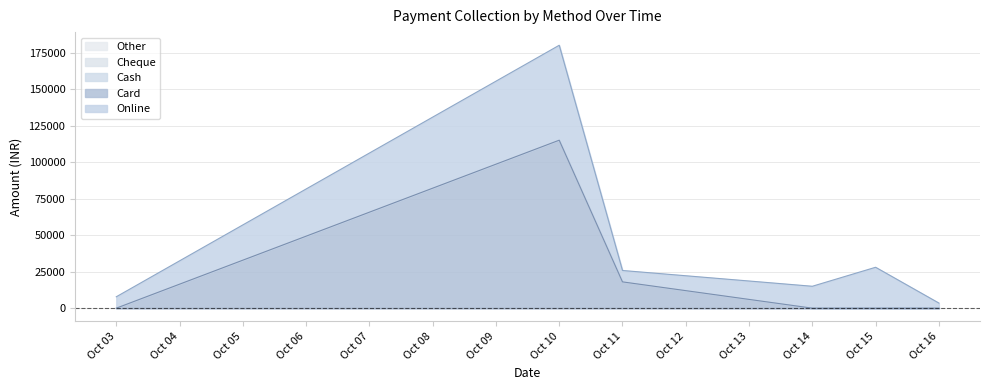

Which series changed the most between 10-10-2024 and 15-10-2024?

Card